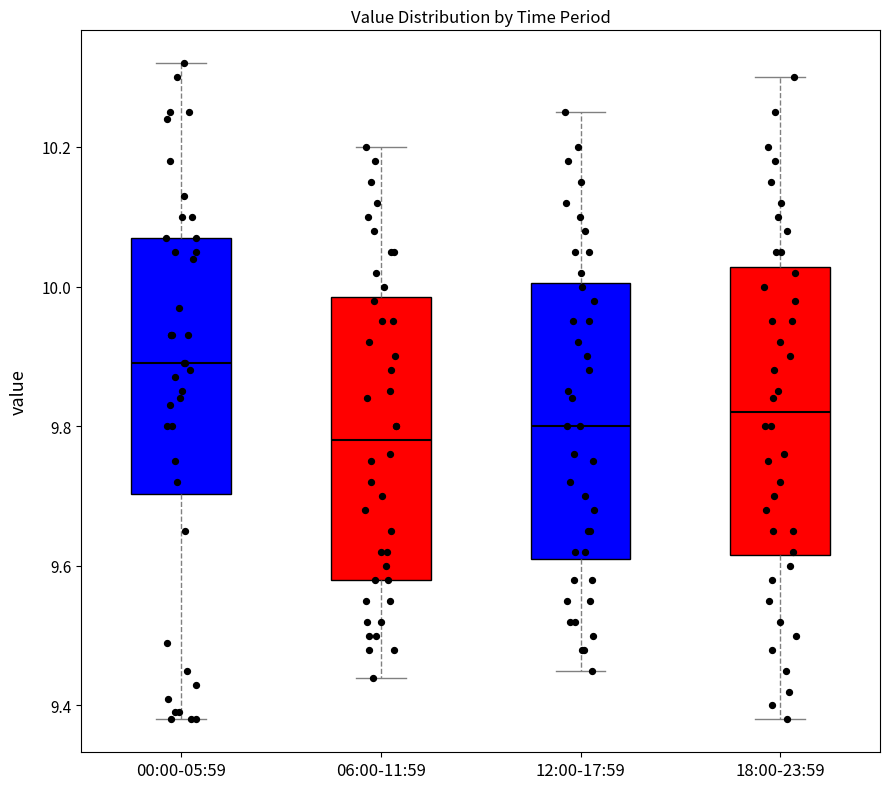

Reading left to right, read every box against the y-axis: the position of its median line, the range the box covers, and the ends of its whiskers. The values are not printed on the chart, so give them approximately, as read against the axis.

00:00-05:59: median 9.90, box 9.70 to 10.08, whiskers 9.38 to 10.32
06:00-11:59: median 9.78, box 9.58 to 9.98, whiskers 9.44 to 10.20
12:00-17:59: median 9.80, box 9.62 to 10.00, whiskers 9.46 to 10.26
18:00-23:59: median 9.82, box 9.62 to 10.02, whiskers 9.38 to 10.30